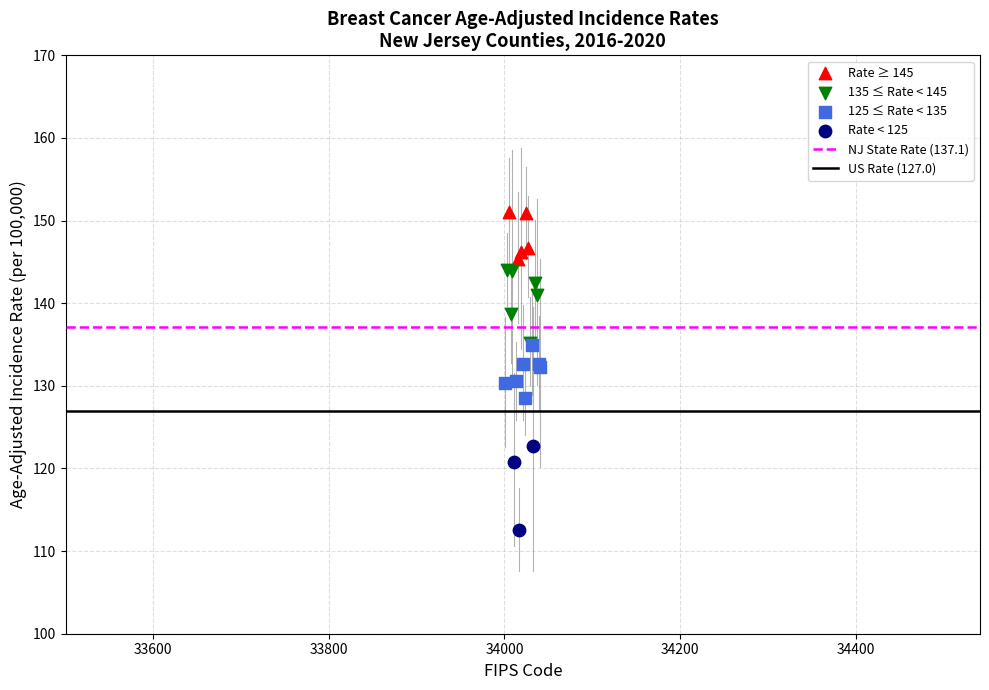

Which series contains the highest Y value?

Rate ≥ 145